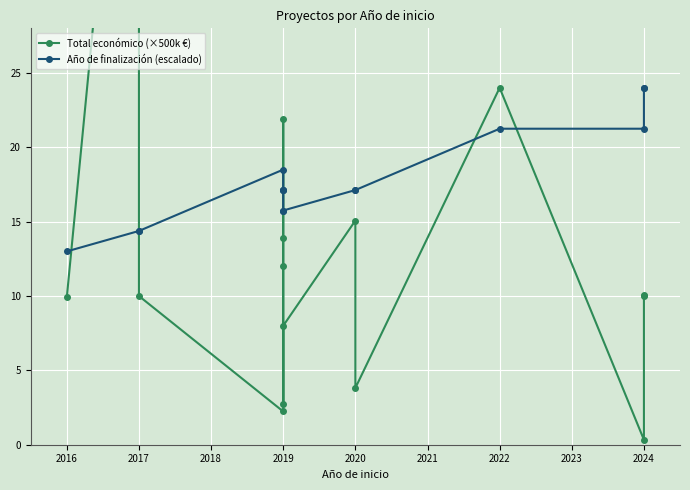

What is the average value of the Total económico (×500k €) series?

13.6